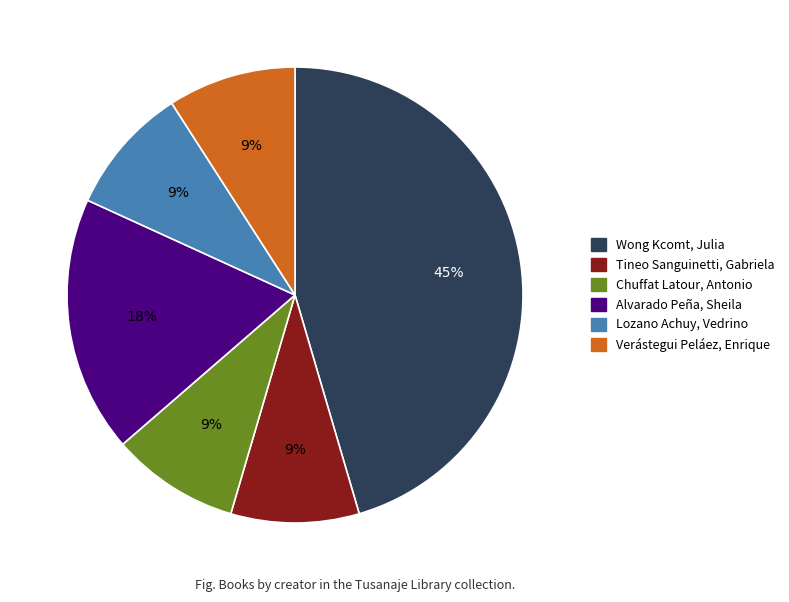

Is there a majority slice in this chart?

No